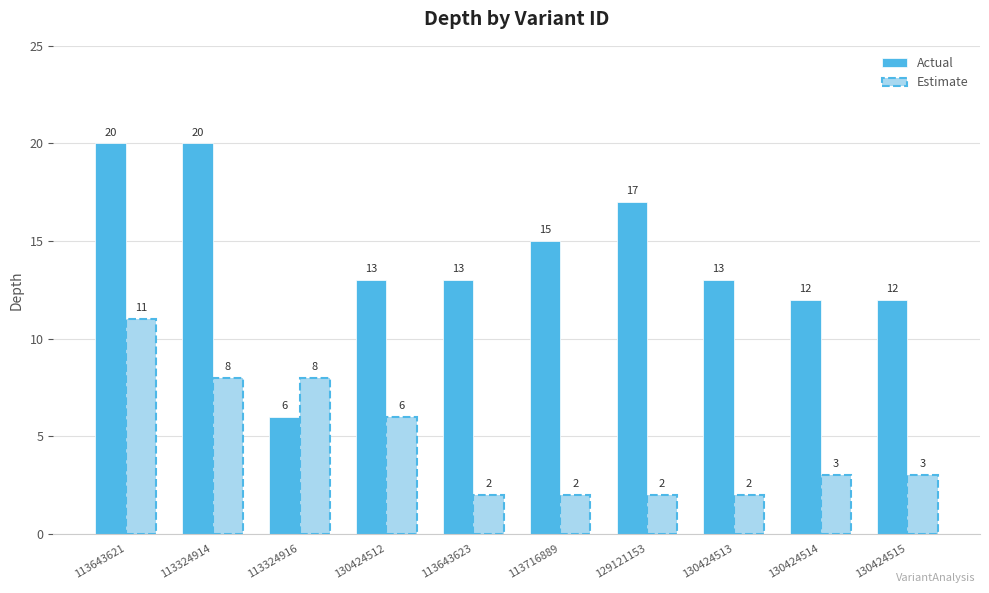

How many bars are there in total?

20